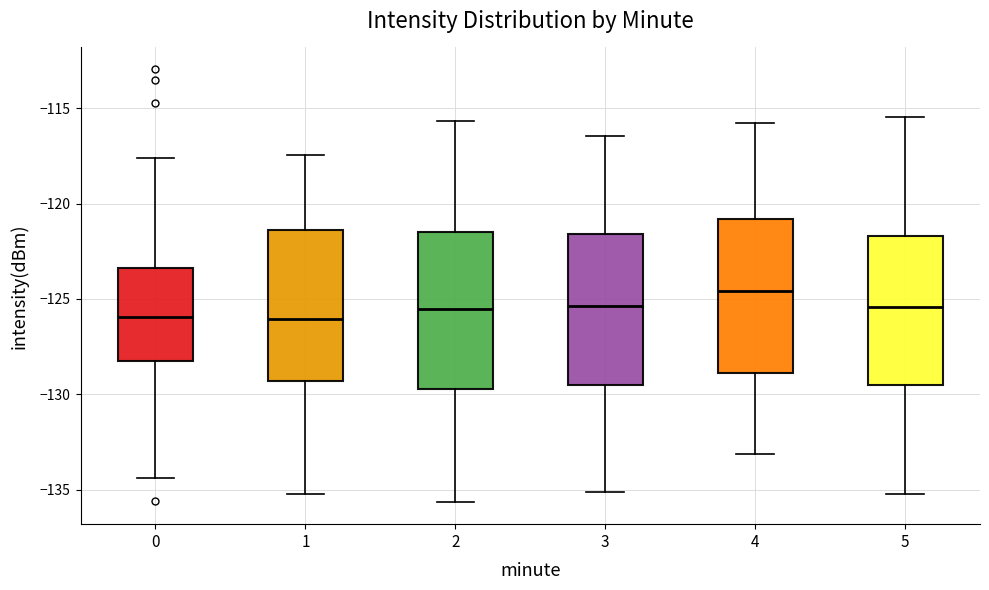

Reading left to right, read every box against the y-axis: the position of its median line, the range the box covers, and the ends of its whiskers. The values are not printed on the chart, so give them approximately, as read against the axis.

0: median -126.0, box -128.0 to -123.5, whiskers -134.5 to -117.5
1: median -126.0, box -129.5 to -121.5, whiskers -135.0 to -117.5
2: median -125.5, box -129.5 to -121.5, whiskers -135.5 to -115.5
3: median -125.5, box -129.5 to -121.5, whiskers -135.0 to -116.5
4: median -124.5, box -129.0 to -121.0, whiskers -133.0 to -116.0
5: median -125.5, box -129.5 to -121.5, whiskers -135.0 to -115.5